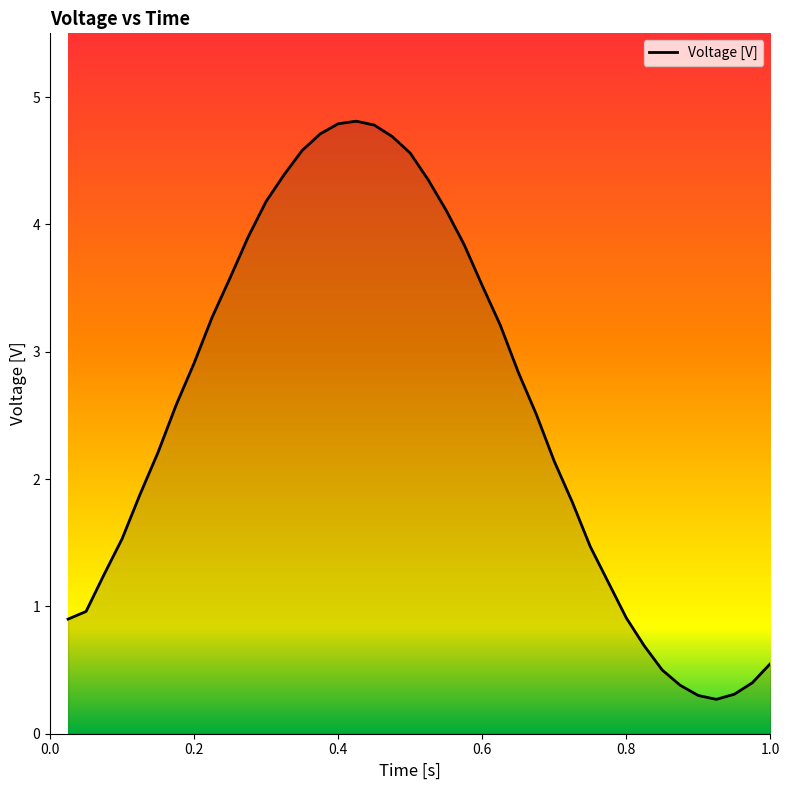

What is the maximum value shown in the chart?

4.8